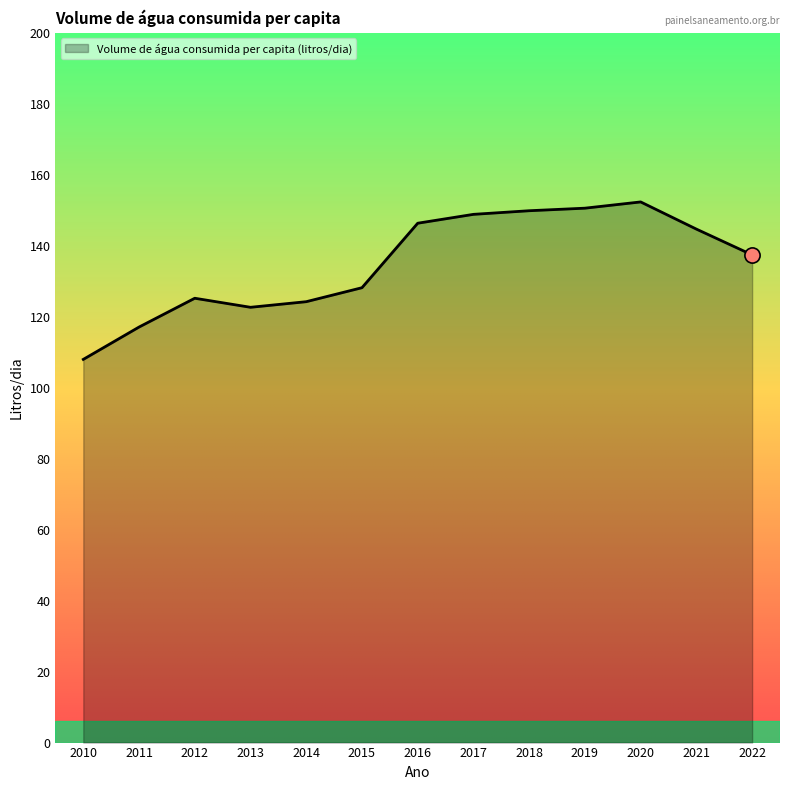

Between 2017 and 2022, which is larger?

2017